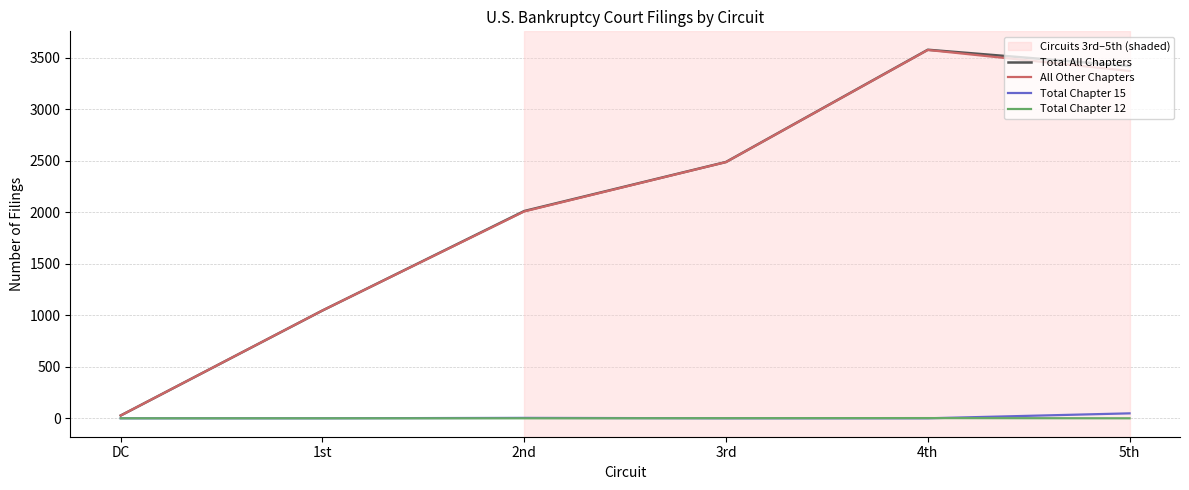

Is the value of Total Chapter 15 at DC greater than the value of All Other Chapters at 3rd?

No